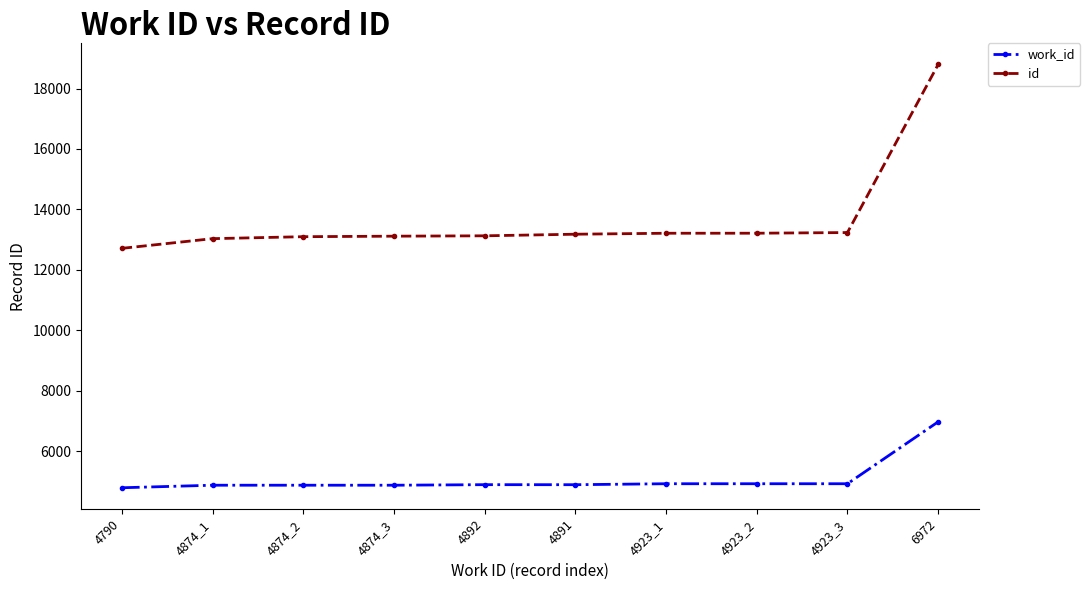

True or false: work_id and id cross at least once.

False